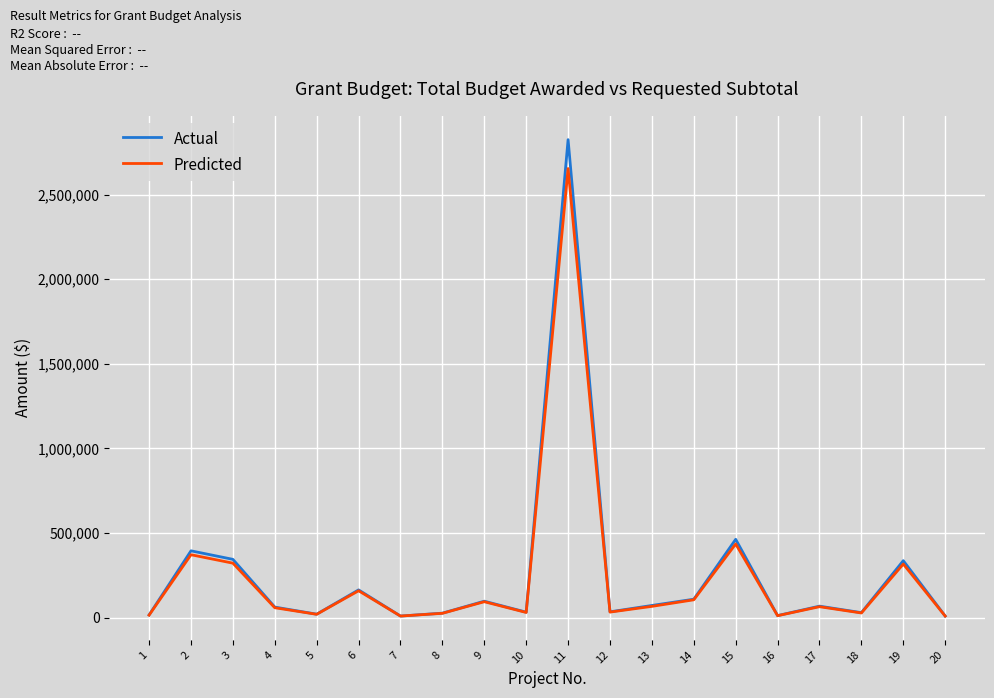

List the series in order of their peak value, highest first.

Actual, Predicted